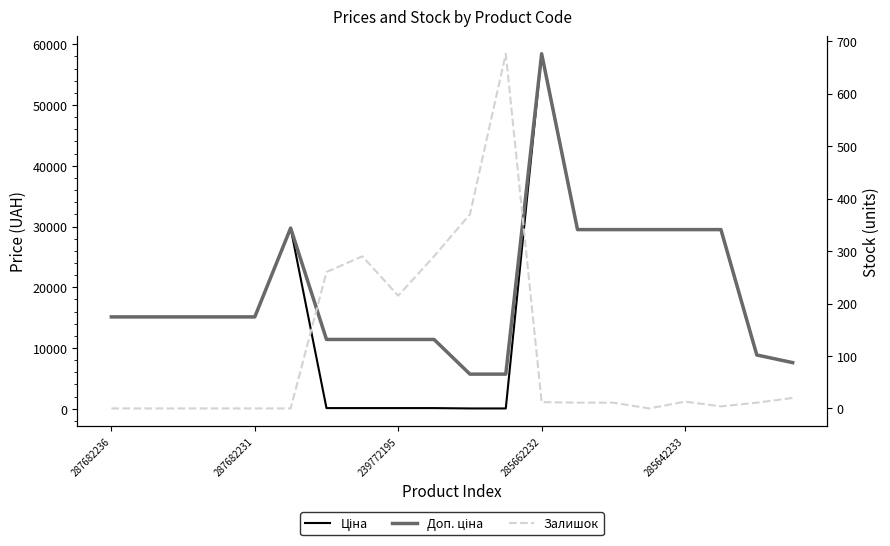

How many distinct data groups are displayed?

3